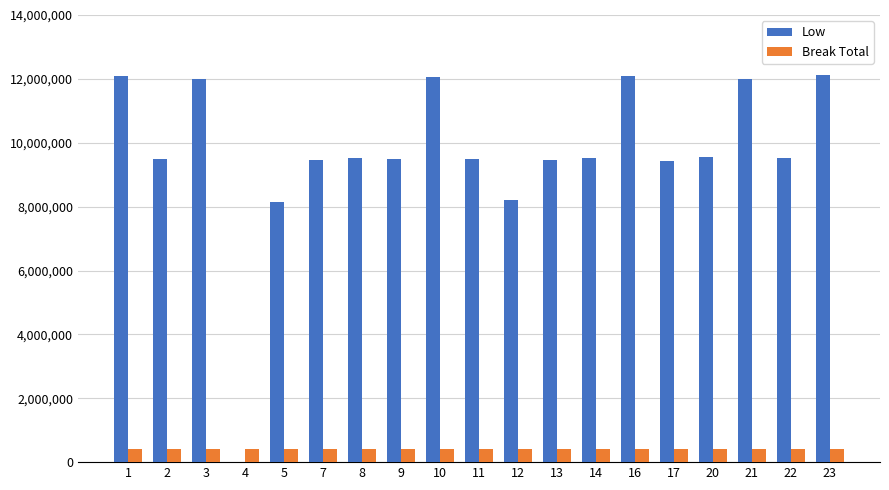

Is the value of Low at 16 greater than the value of Break Total at 10?

Yes